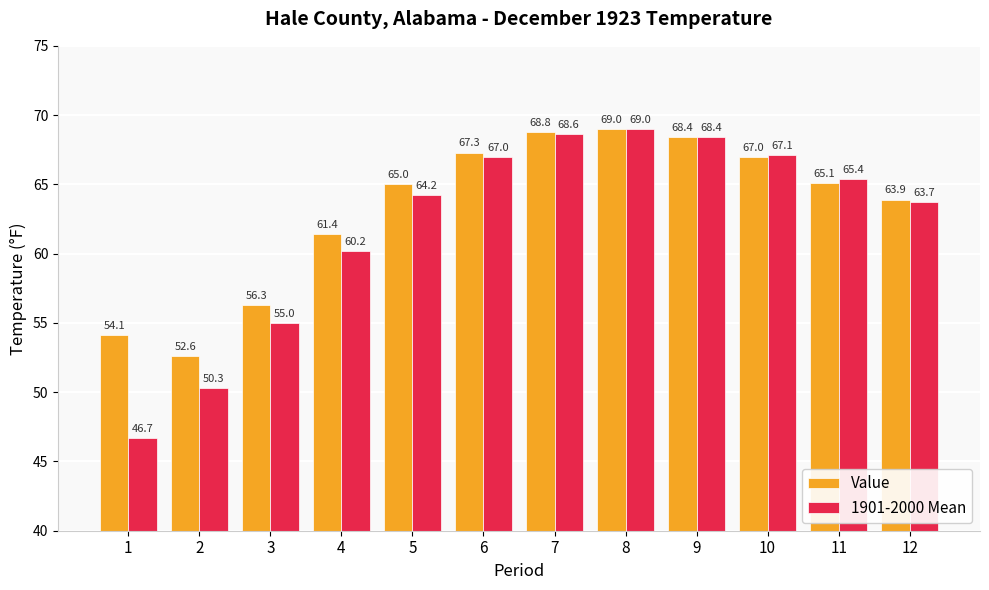

List the series in order of their overall mean, lowest first.

1901-2000 Mean, Value